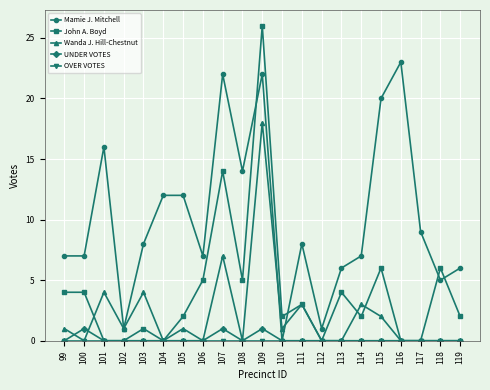

Which series ends up on top after the final intersection of John A. Boyd and Mamie J. Mitchell?

Mamie J. Mitchell